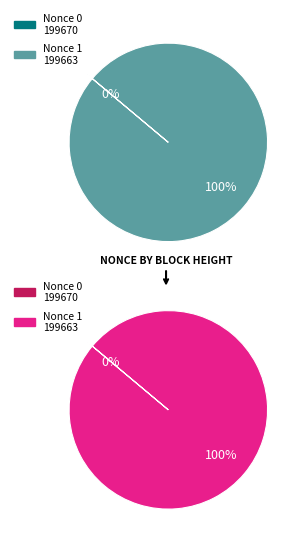

What is the total percentage of 199670 and 199663?

100.0%